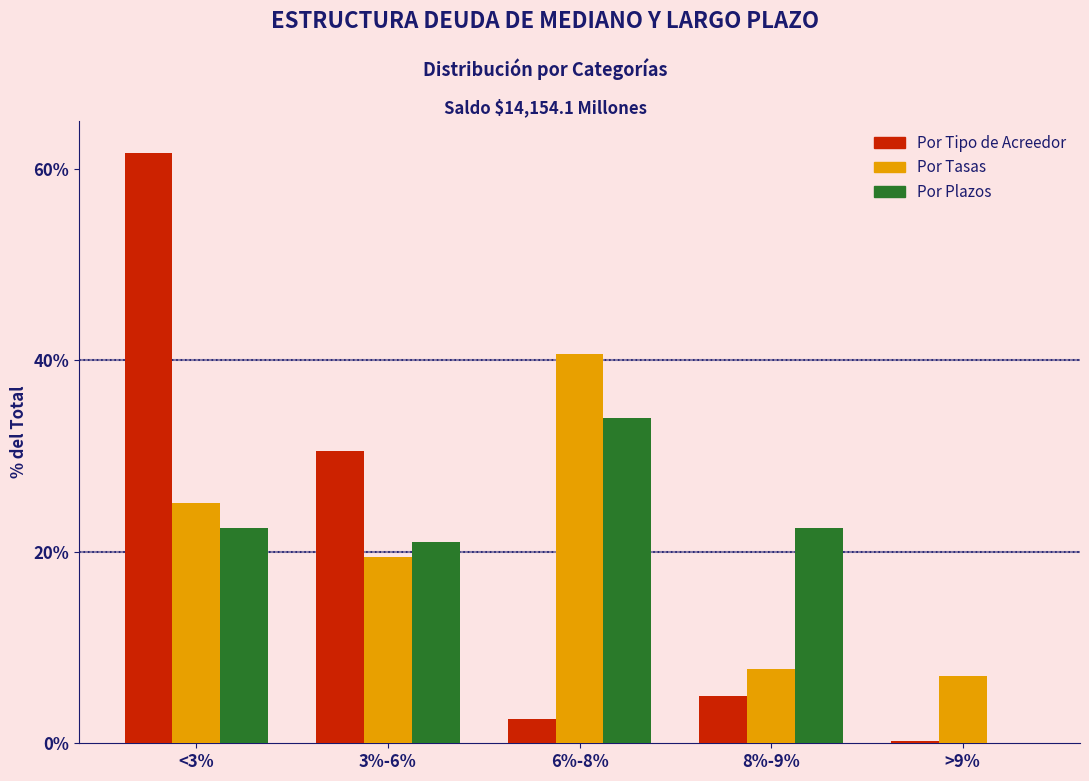

Reading left to right, transcribe all the data shown in this chart.

Por Tipo de Acreedor: <3%=61.7	3%-6%=30.5	6%-8%=2.6	8%-9%=5.0	>9%=0.2
Por Tasas: <3%=25.1	3%-6%=19.4	6%-8%=40.7	8%-9%=7.8	>9%=7.1
Por Plazos: <3%=22.5	3%-6%=21.1	6%-8%=33.9	8%-9%=22.5	>9%=0.0